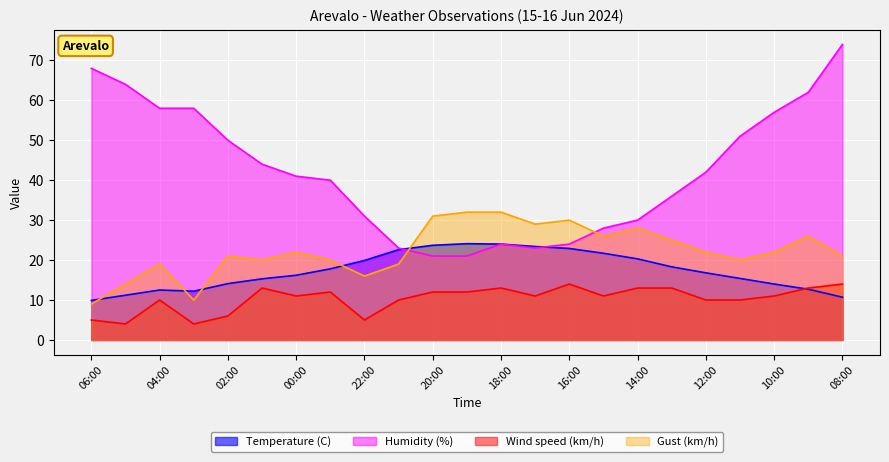

At how many categories does at least one series exceed 48?

9